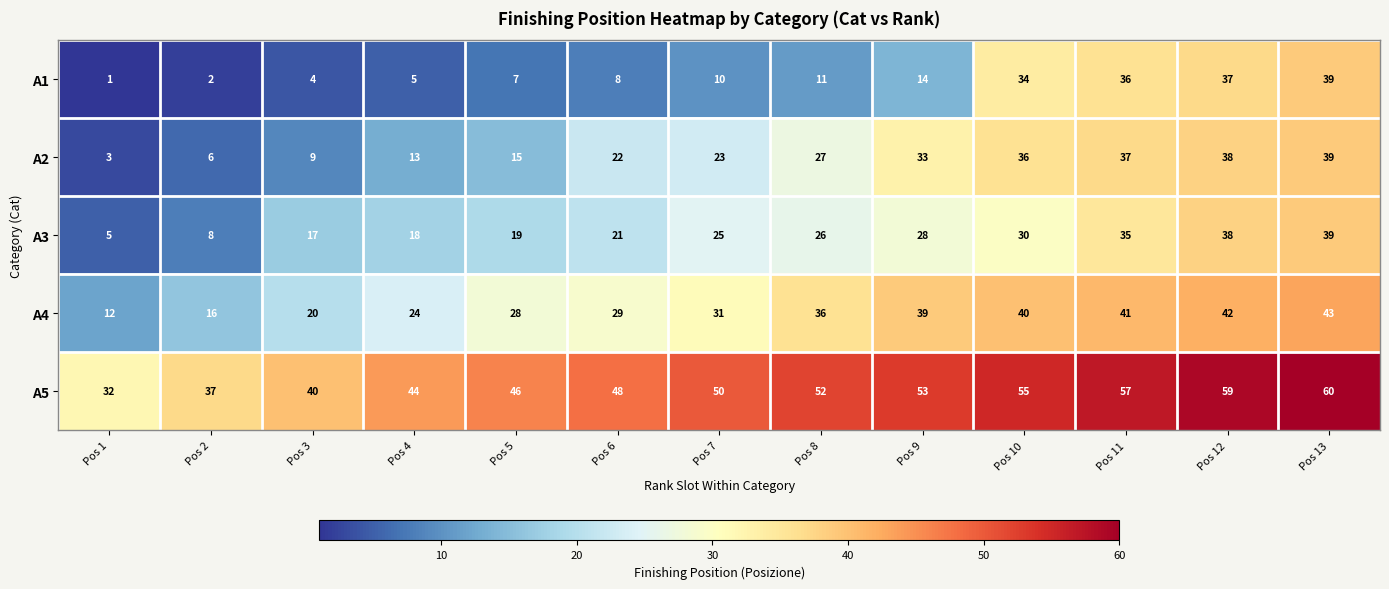

List the labels in order of A1 value, smallest first.

Pos 1, Pos 2, Pos 3, Pos 4, Pos 5, Pos 6, Pos 7, Pos 8, Pos 9, Pos 10, Pos 11, Pos 12, Pos 13